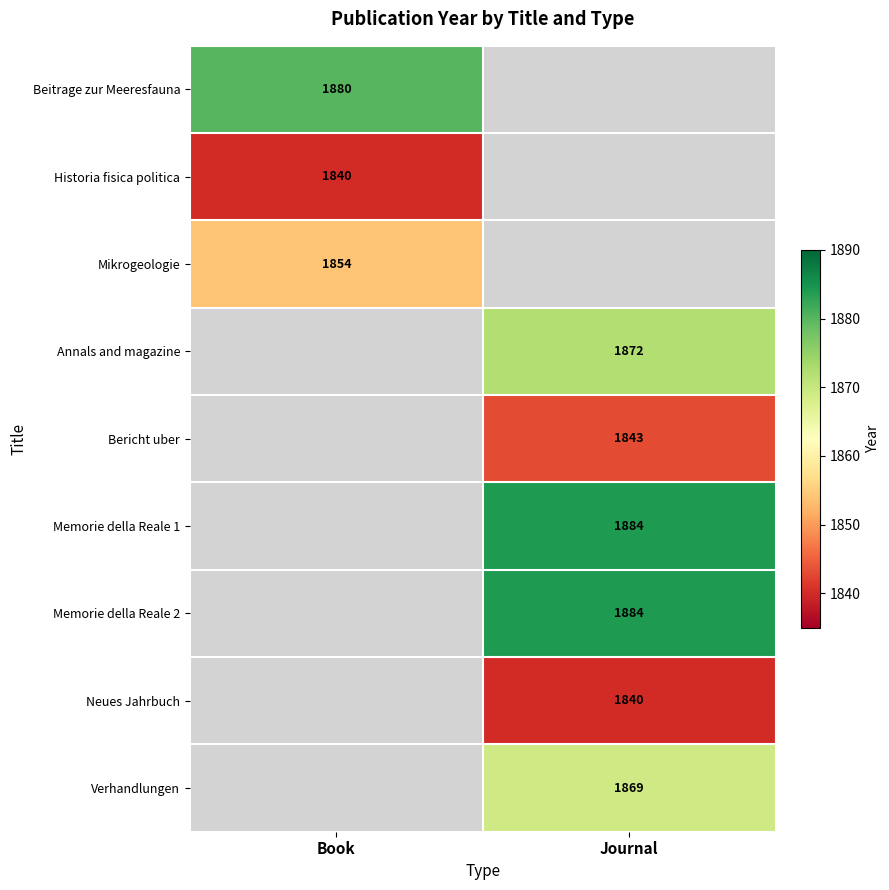

Is it true that Neues Jahrbuch equals 2739 at Journal?

False